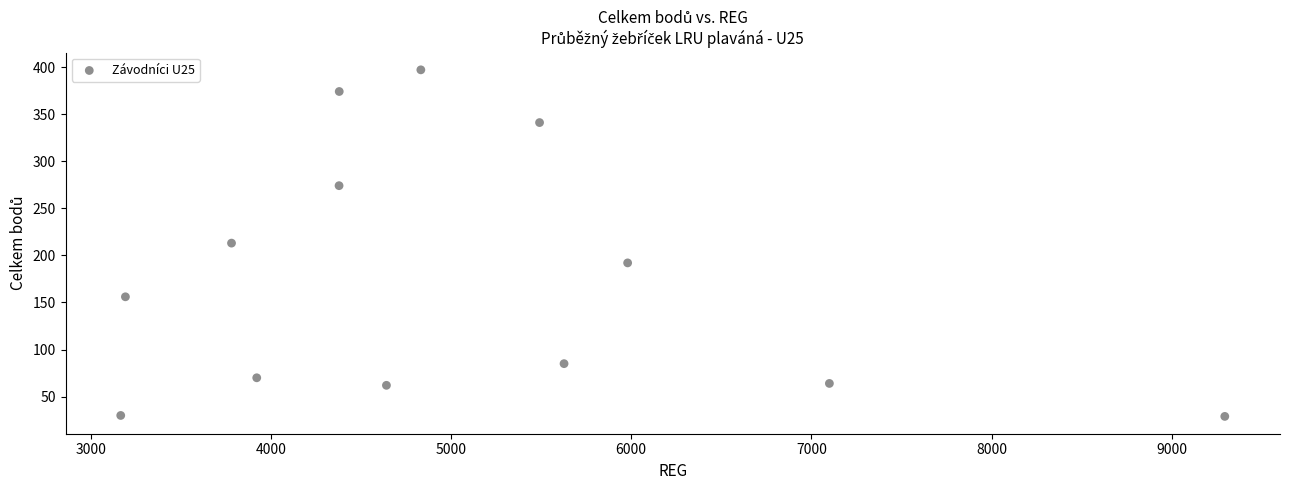

What is the range of X values (max minus min)?

6129